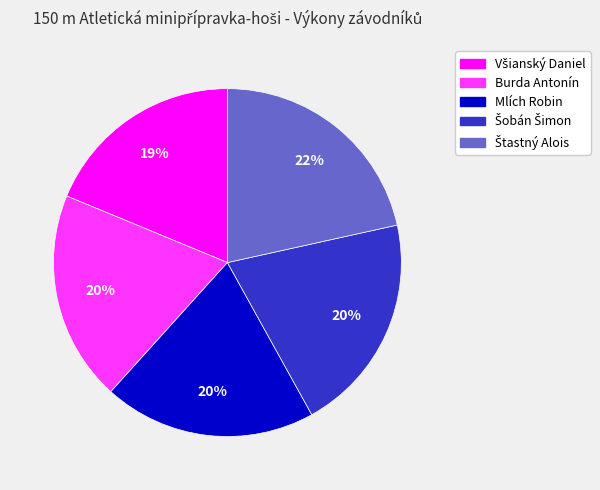

The Mlích Robin slice represents 20% of the pie. True or false?

True